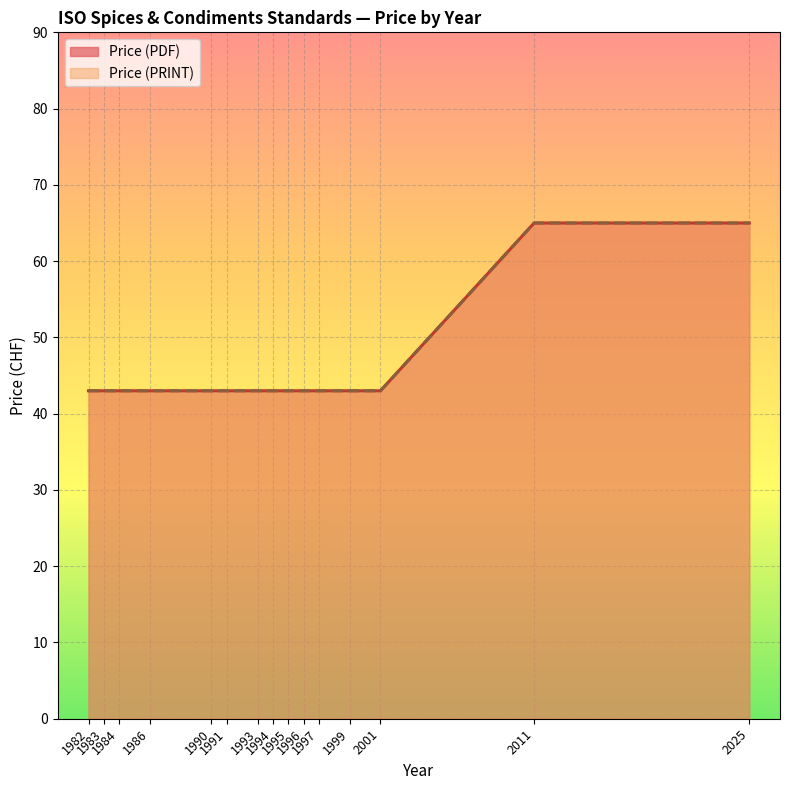

Reading left to right, list all the values displayed in this chart.

Price (PDF): 1982=43	1983=43	1984=43	1986=43	1990=43	1991=43	1993=43	1994=43	1995=43	1996=43	1997=43	1999=43	2001=43	2011=65	2025=65
Price (PRINT): 1982=43	1983=43	1984=43	1986=43	1990=43	1991=43	1993=43	1994=43	1995=43	1996=43	1997=43	1999=43	2001=43	2011=65	2025=65